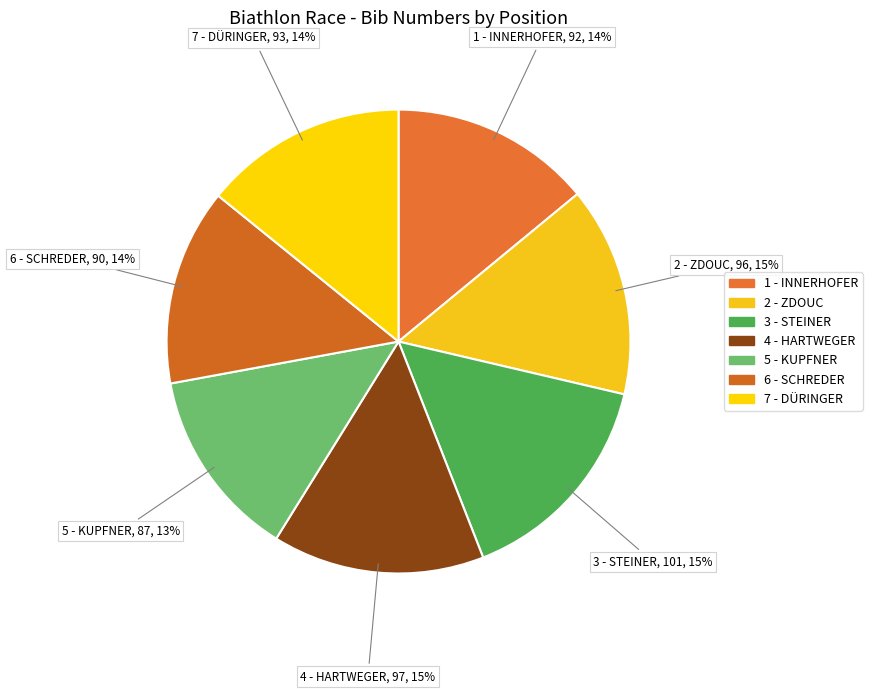

Between 4 - HARTWEGER and 7 - DÜRINGER, which is larger?

4 - HARTWEGER